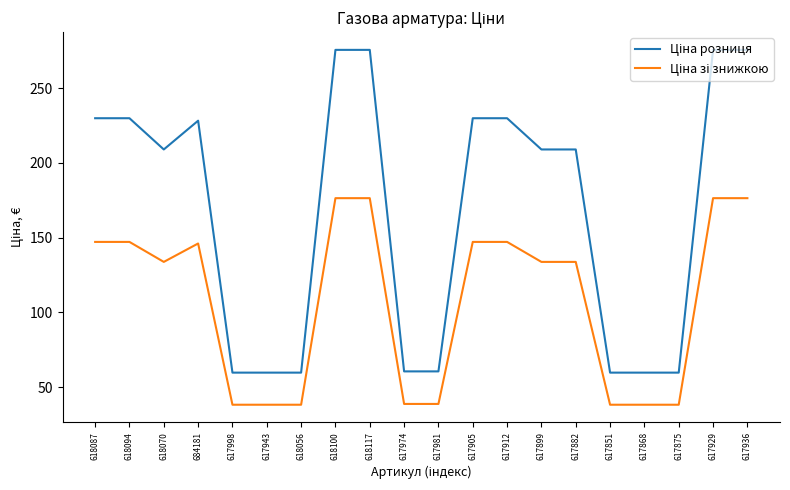

What is the spread (max minus min) of values at 684181?

82.2